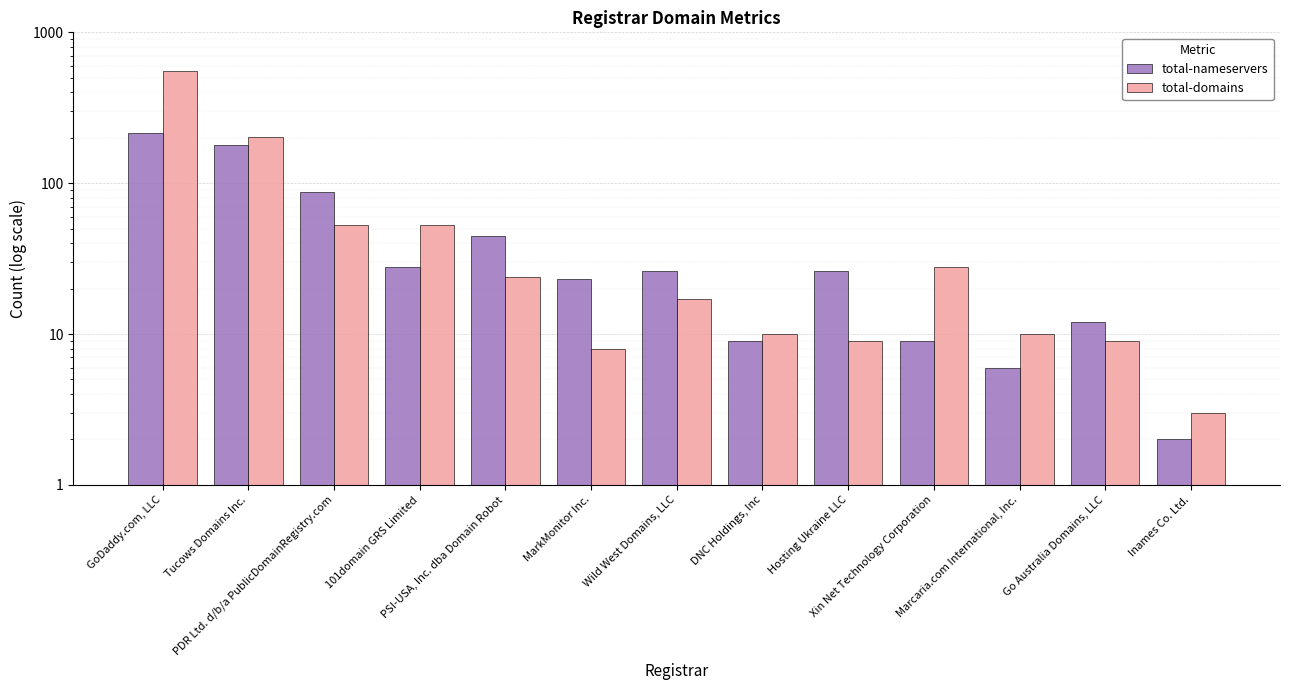

Reading left to right, list all the values displayed in this chart.

total-nameservers: GoDaddy.com, LLC=214	Tucows Domains Inc.=180	PDR Ltd. d/b/a PublicDomainRegistry.com=87	101domain GRS Limited=28	PSI-USA, Inc. dba Domain Robot=45	MarkMonitor Inc.=23	Wild West Domains, LLC=26	DNC Holdings, Inc=9	Hosting Ukraine LLC=26	Xin Net Technology Corporation=9	Marcaria.com International, Inc.=6	Go Australia Domains, LLC=12	Inames Co. Ltd.=2
total-domains: GoDaddy.com, LLC=555	Tucows Domains Inc.=203	PDR Ltd. d/b/a PublicDomainRegistry.com=53	101domain GRS Limited=53	PSI-USA, Inc. dba Domain Robot=24	MarkMonitor Inc.=8	Wild West Domains, LLC=17	DNC Holdings, Inc=10	Hosting Ukraine LLC=9	Xin Net Technology Corporation=28	Marcaria.com International, Inc.=10	Go Australia Domains, LLC=9	Inames Co. Ltd.=3